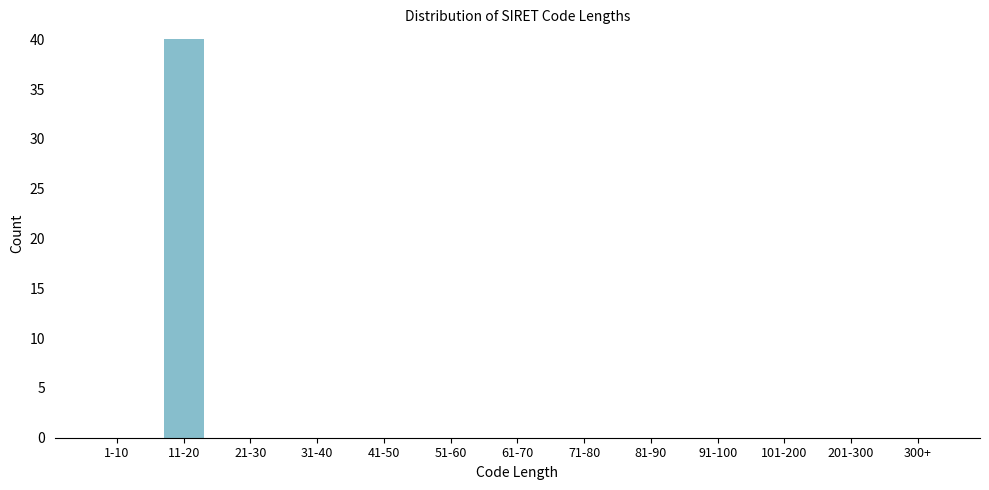

Reading left to right, transcribe all the data shown in this chart.

1-10=0	11-20=40	21-30=0	31-40=0	41-50=0	51-60=0	61-70=0	71-80=0	81-90=0	91-100=0	101-200=0	201-300=0	300+=0